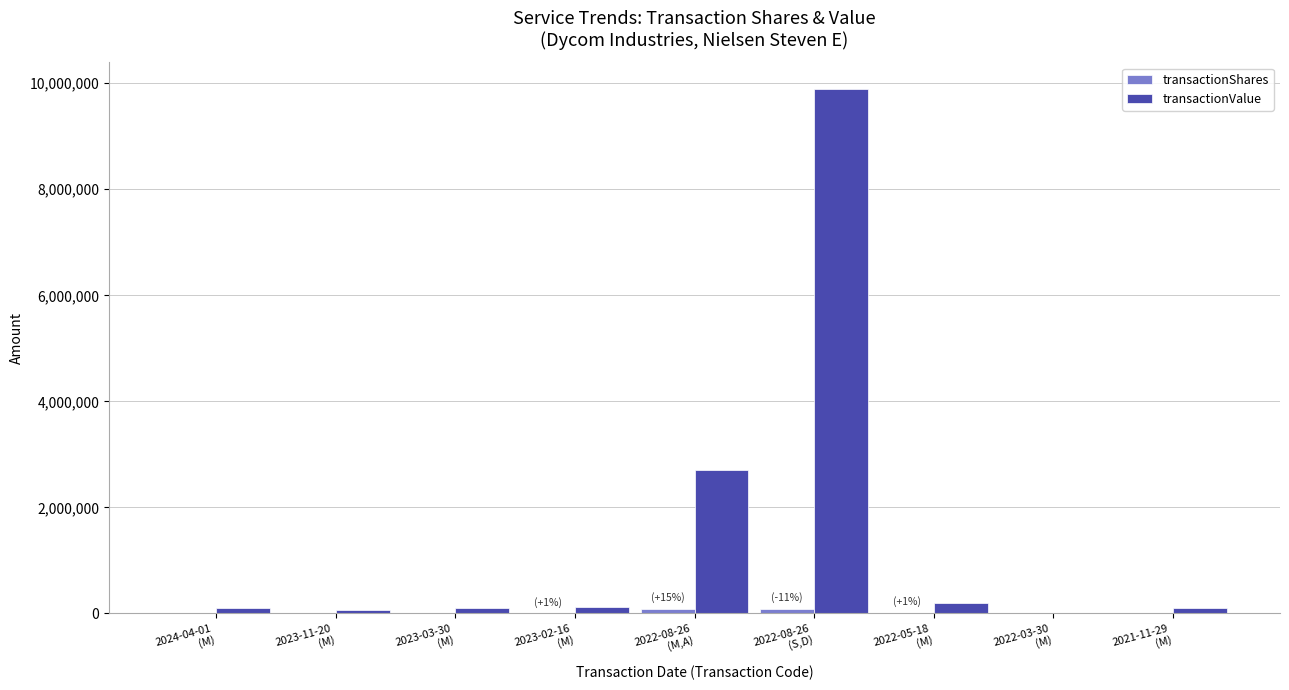

What is the sum of all transactionValue values?

13303307